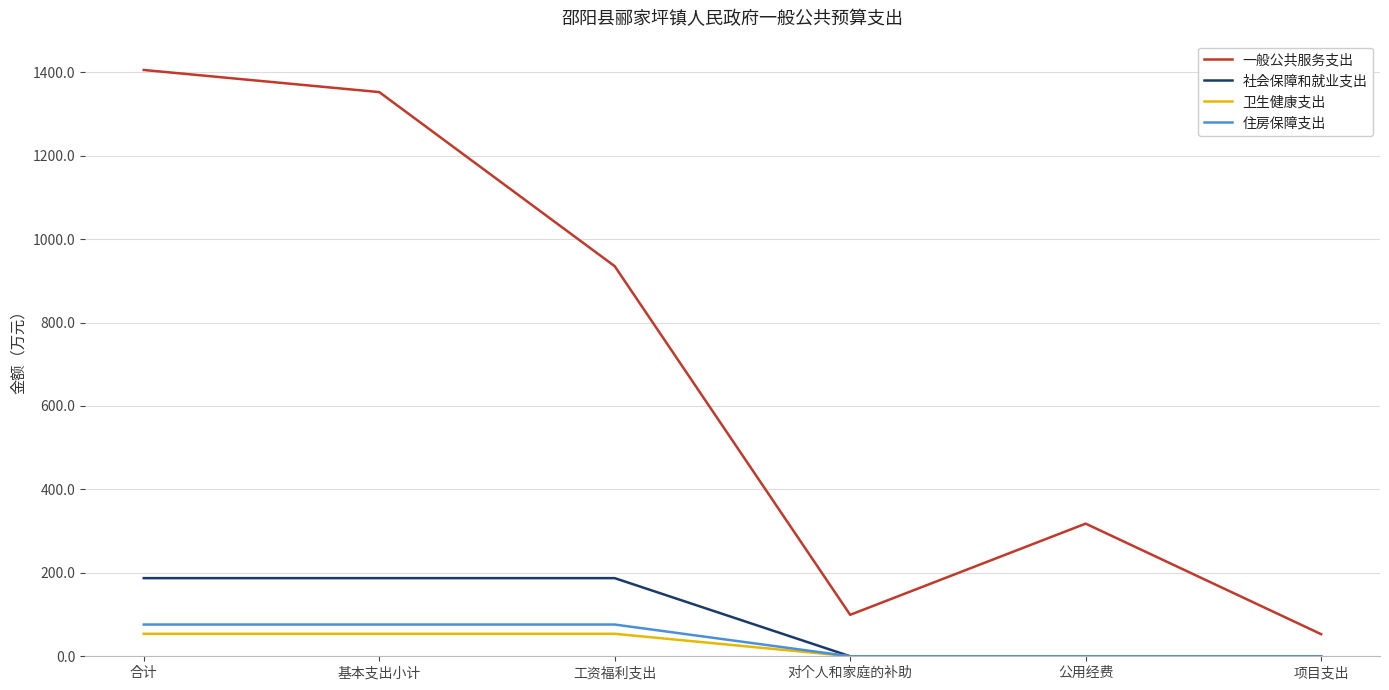

True or false: 一般公共服务支出 and 社会保障和就业支出 cross at least once.

False